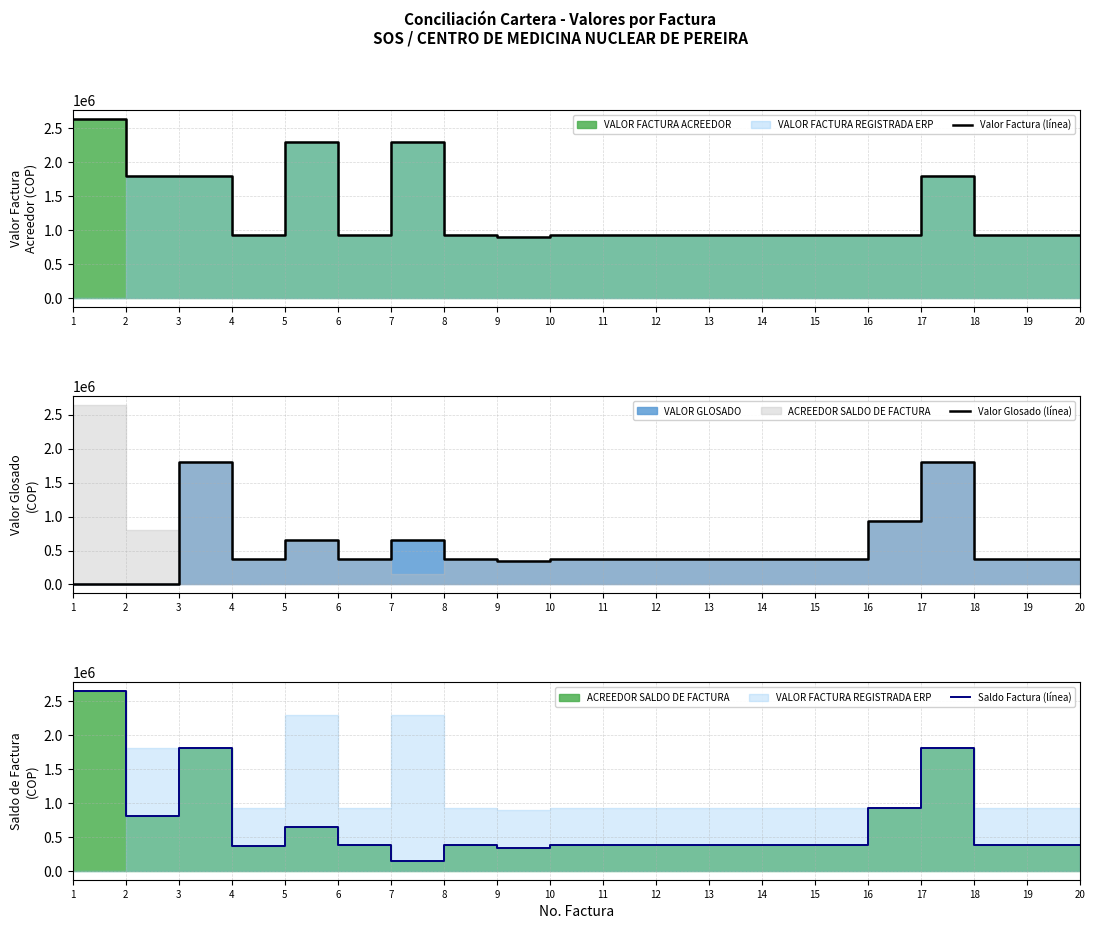

Reading left to right, transcribe all the data shown in this chart.

Valor Factura (línea): 1=2642268	2=1800000	3=1800000	4=930000	5=2300000	6=930000	7=2300000	8=930000	9=895000	10=930000	11=930000	12=930000	13=930000	14=930000	15=930000	16=930000	17=1800000	18=930000	19=930000	20=930000
Valor Glosado (línea): 1=0	2=0	3=1800000	4=373500	5=650000	6=373500	7=650000	8=373500	9=338500	10=373500	11=373500	12=373500	13=373500	14=373500	15=373500	16=930000	17=1800000	18=373500	19=373500	20=373500
Saldo Factura (línea): 1=2642268	2=800812	3=1800000	4=366030	5=637000	6=373500	7=150000	8=373500	9=338500	10=373500	11=373500	12=373500	13=373500	14=373500	15=373500	16=930000	17=1800000	18=373500	19=373500	20=373500